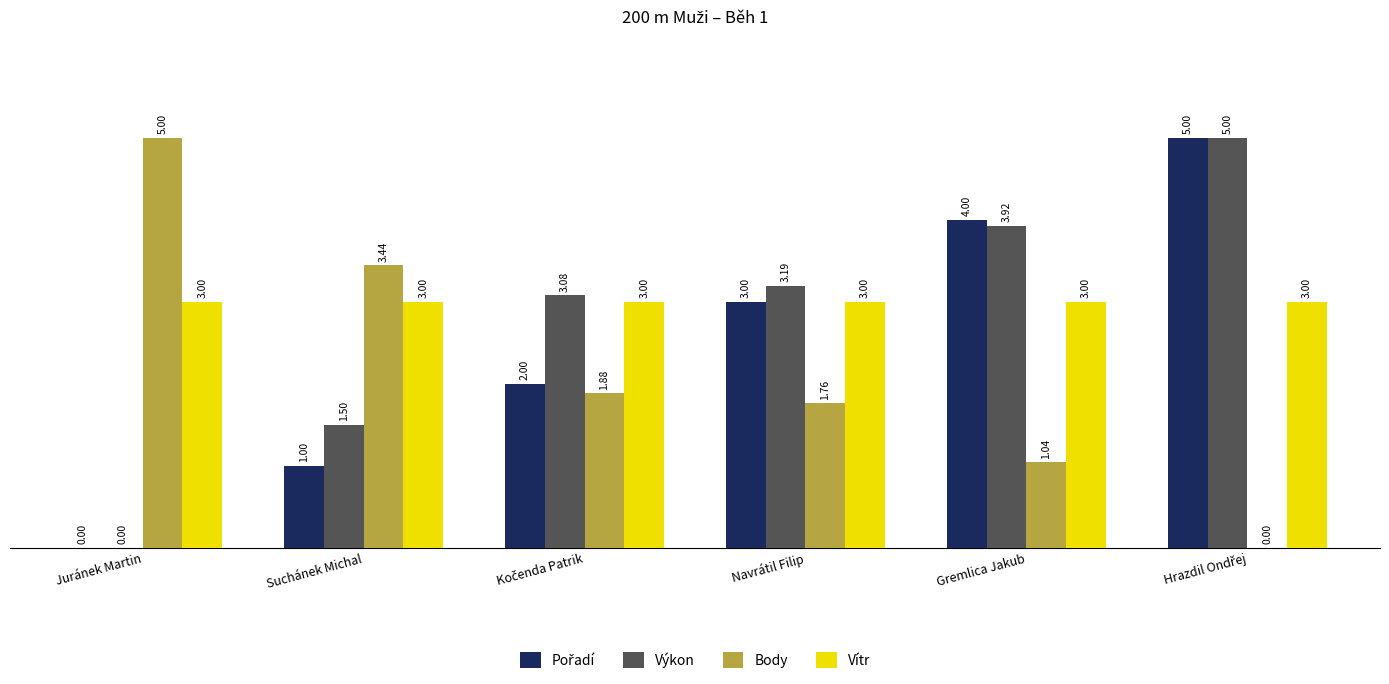

How many data points does each series have?

6